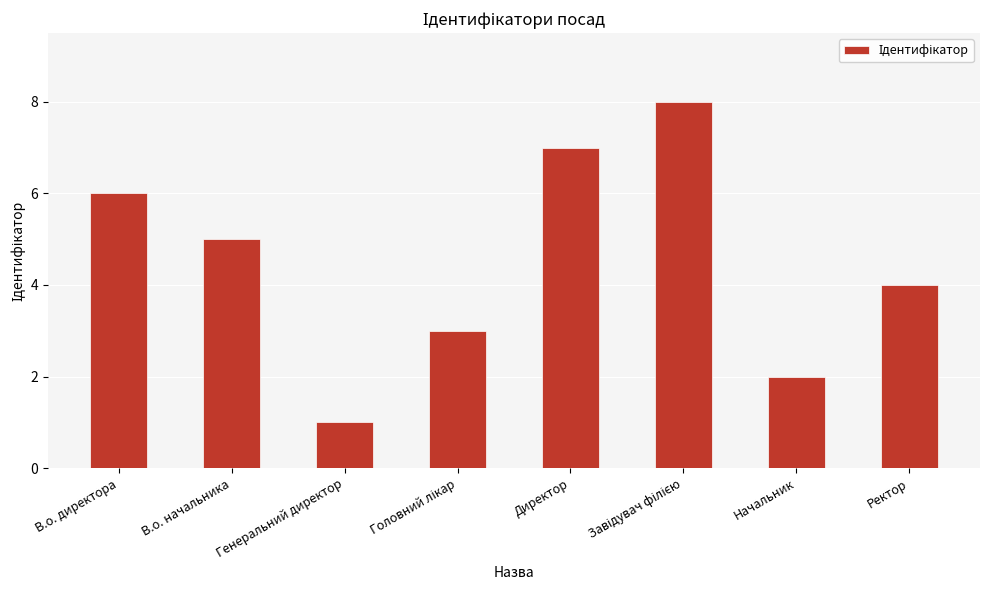

What is the greatest value displayed?

8